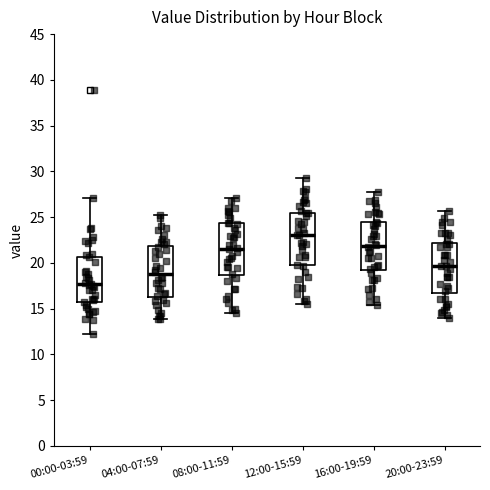

Reading left to right, transcribe this box plot: for each box, give where its median line is, the range the box spans, and where its two whiskers end, as read against the y-axis. The values are not printed on the chart, so give them approximately, as read against the axis.

00:00-03:59: median 17.5, box 15.5 to 20.5, whiskers 12.5 to 27.0
04:00-07:59: median 19.0, box 16.5 to 22.0, whiskers 14.0 to 25.0
08:00-11:59: median 21.5, box 18.5 to 24.5, whiskers 14.5 to 27.0
12:00-15:59: median 23.0, box 20.0 to 25.5, whiskers 15.5 to 29.5
16:00-19:59: median 22.0, box 19.0 to 24.5, whiskers 15.5 to 27.5
20:00-23:59: median 19.5, box 16.5 to 22.0, whiskers 14.0 to 25.5